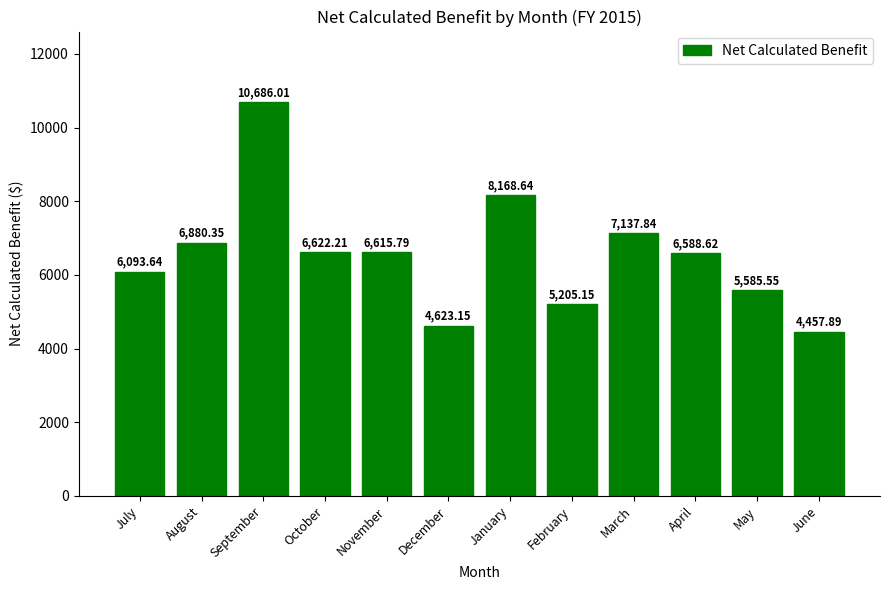

What is the difference between the second highest and second lowest values?

3545.5